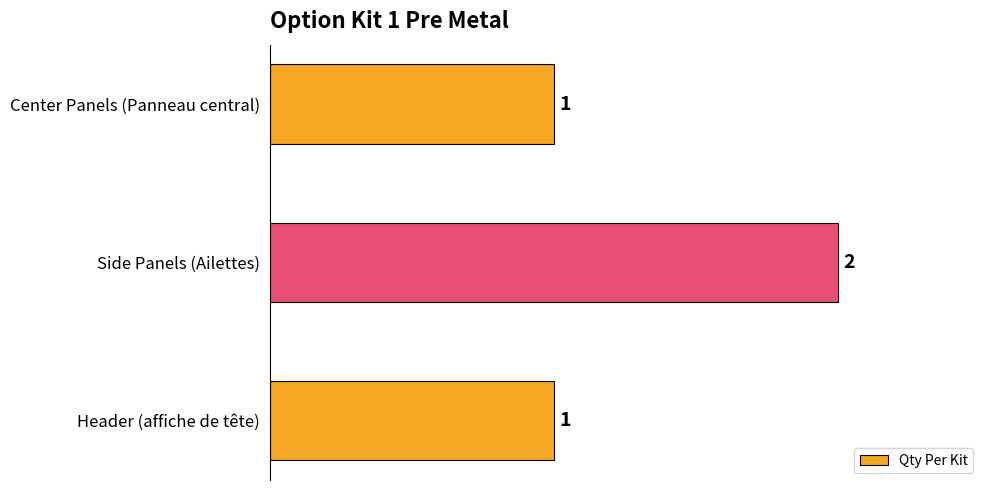

At which category does the chart reach its peak across all series?

Side Panels (Ailettes)